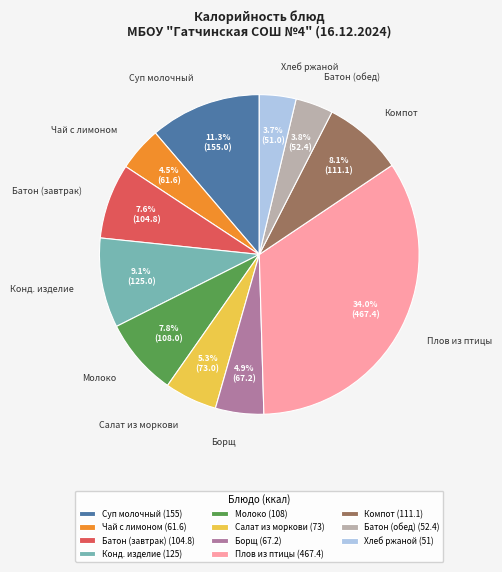

Do Молоко and Суп молочный together represent more than half of the pie?

No